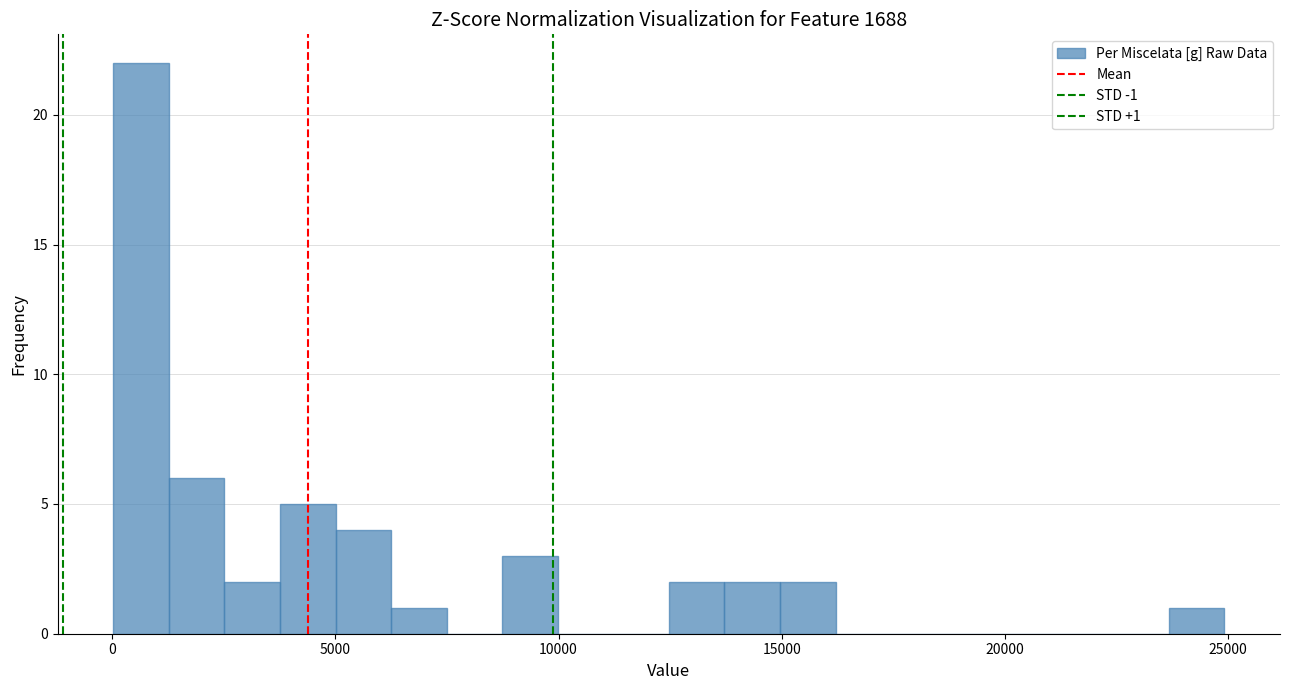

Read against the x-axis, roughly where is the centre of the tallest bar?

500